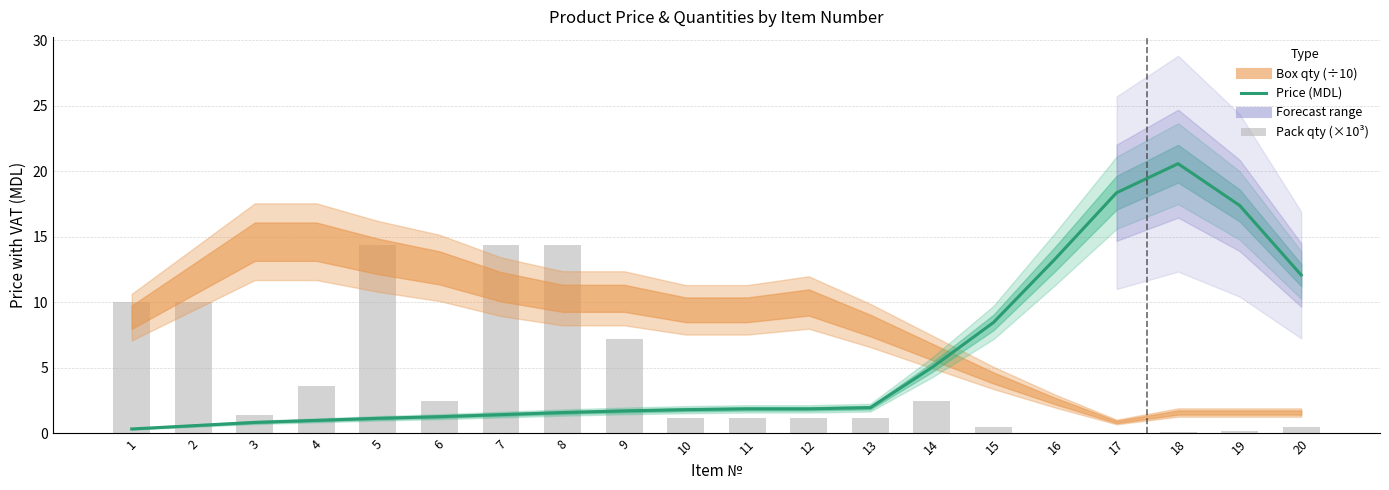

What is the maximum value for Price (MDL)?

20.6